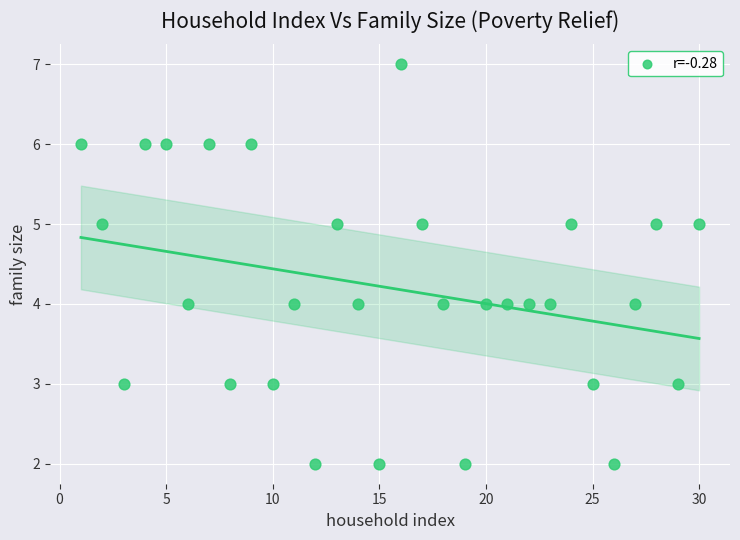

What is the range of Y values (max minus min)?

5